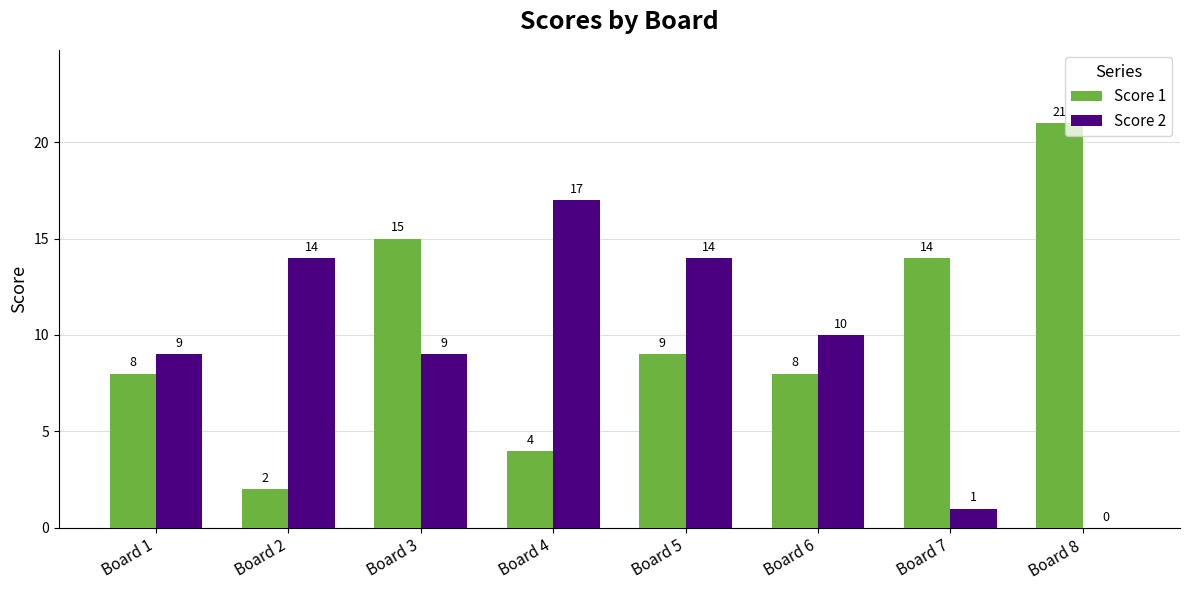

Which series changed the most between Board 3 and Board 6?

Score 1